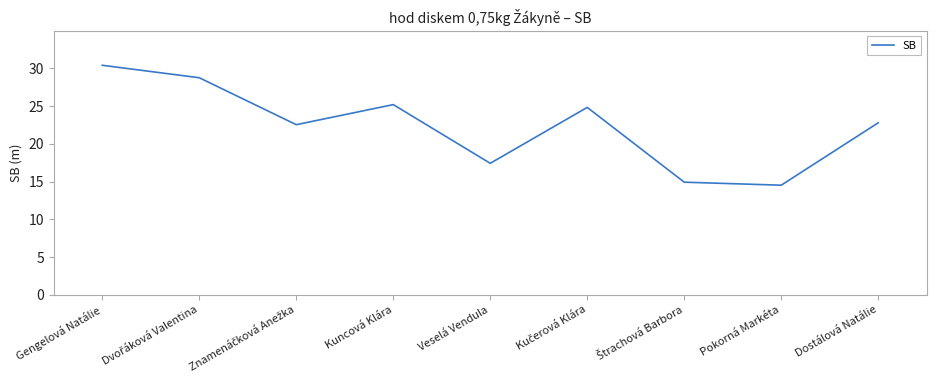

What is the difference between the maximum and minimum values?

15.9